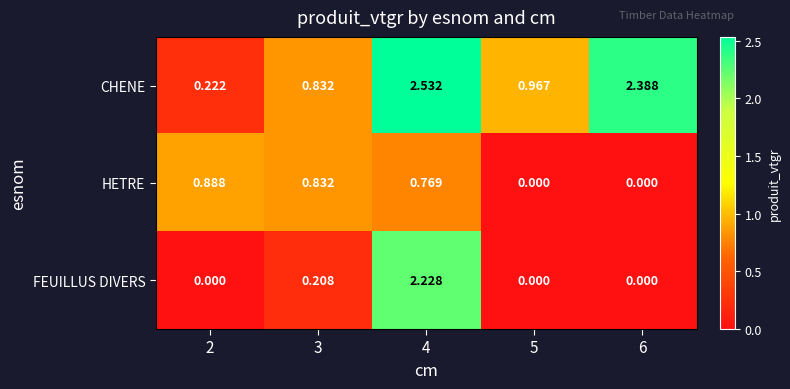

Between 2 and 6, which series saw the biggest shift?

CHENE